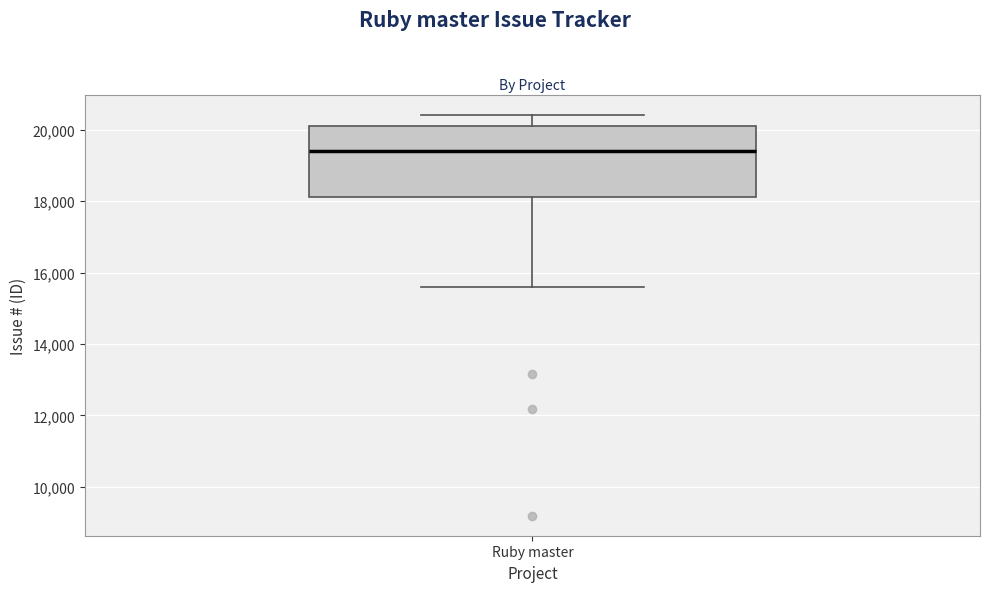

Read this box plot against the y-axis: the position of the median line, the range covered by the box, and the ends of both whiskers. The values are not printed on the chart, so give them approximately, as read against the axis.

median 19400, box 18200 to 20000, whiskers 15600 to 20400